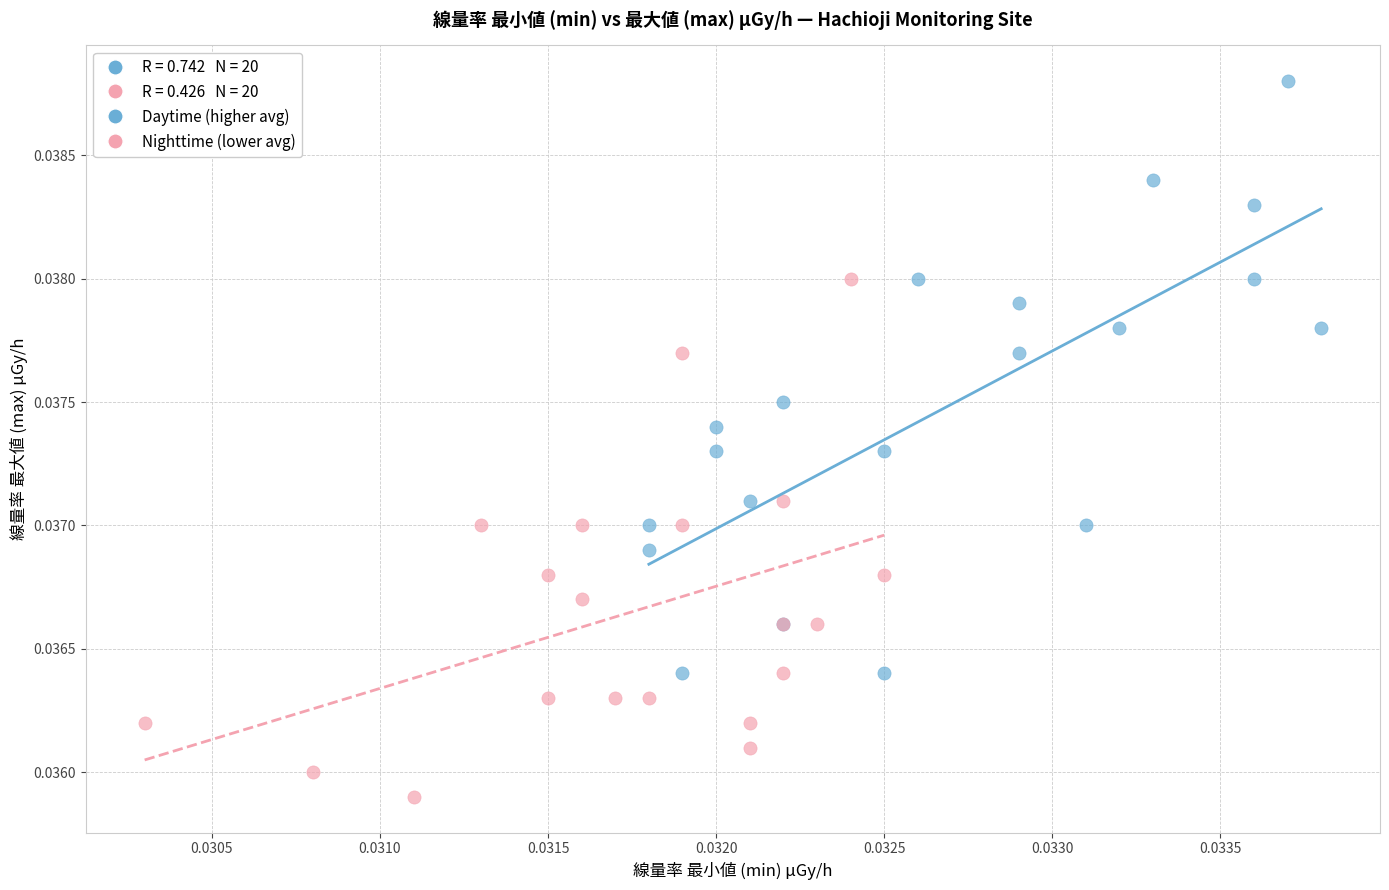

Which series contains the highest Y value?

Daytime (higher avg)